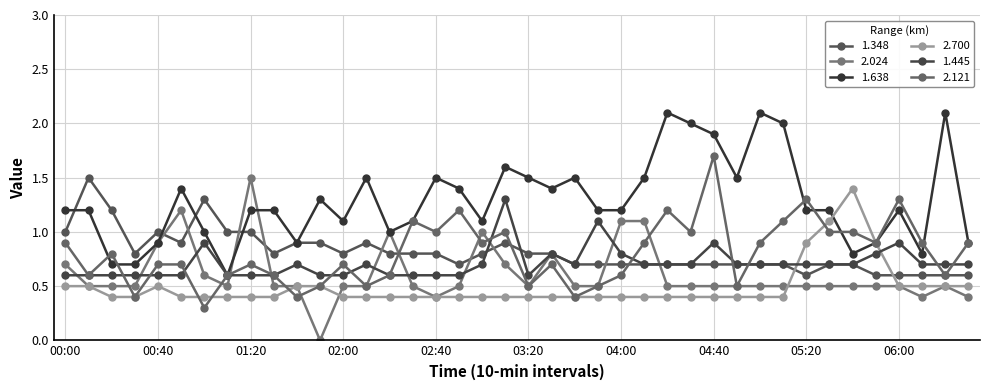

What is the value of the 2.024 point at the 7th from the left?

0.6